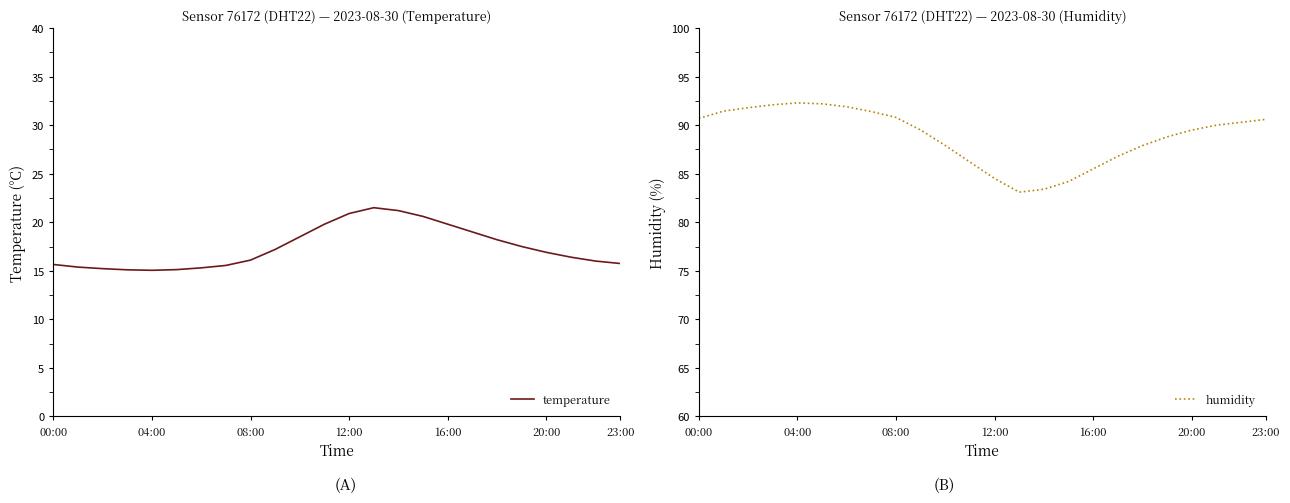

What is the maximum value for humidity?

92.3